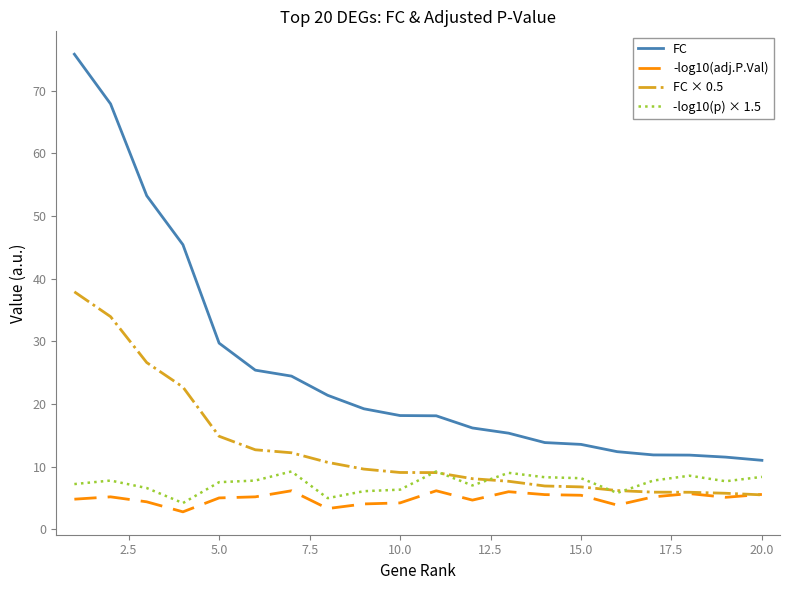

Does the chart display data point markers on the line(s)?

No